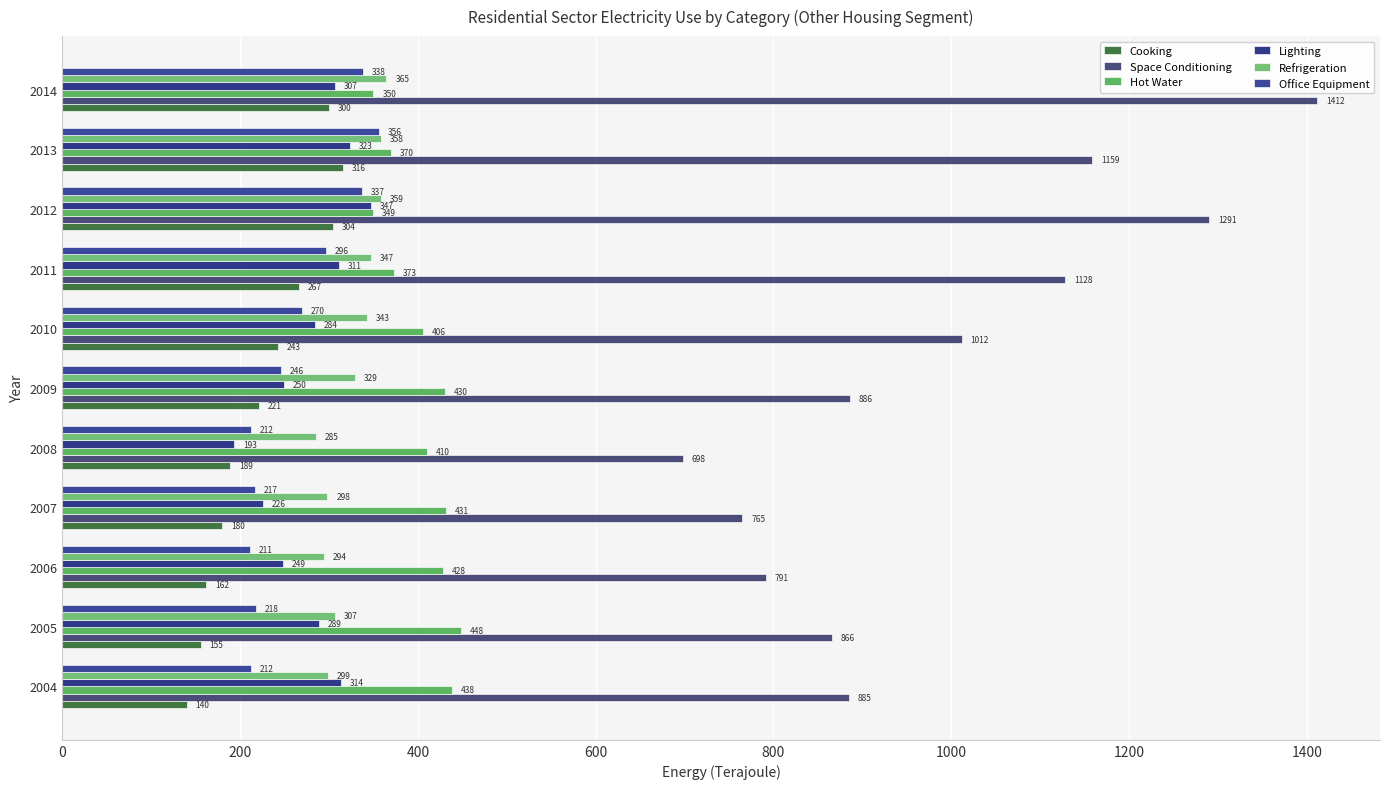

Rank the series by their maximum value, from highest to lowest.

Space Conditioning, Hot Water, Refrigeration, Office Equipment, Lighting, Cooking